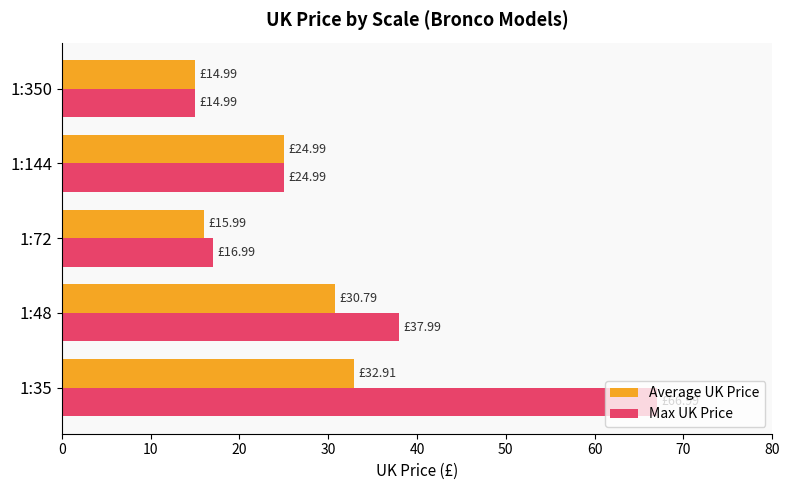

What is the maximum value shown in the chart?

67.0